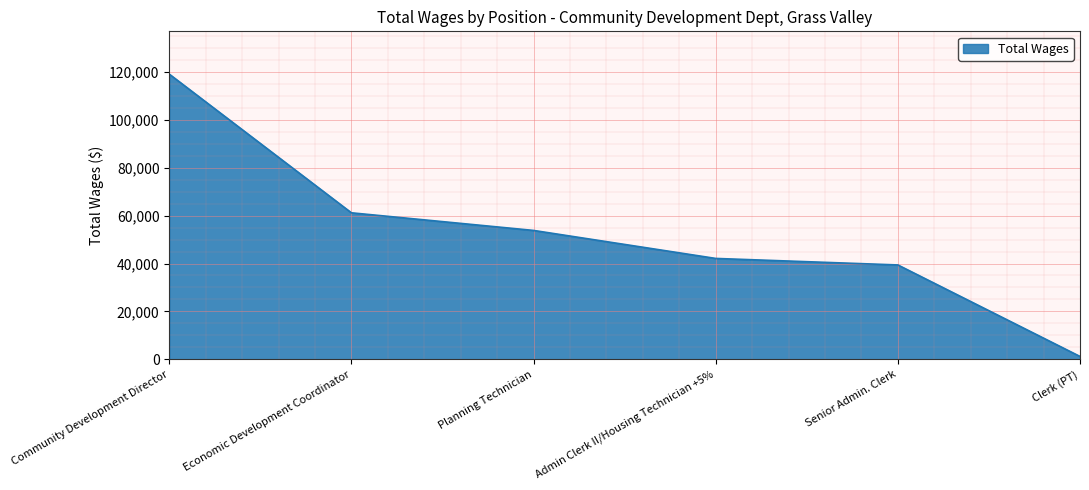

List the labels in order of value, smallest first.

Clerk (PT), Senior Admin. Clerk, Admin Clerk II/Housing Technician +5%, Planning Technician, Economic Development Coordinator, Community Development Director